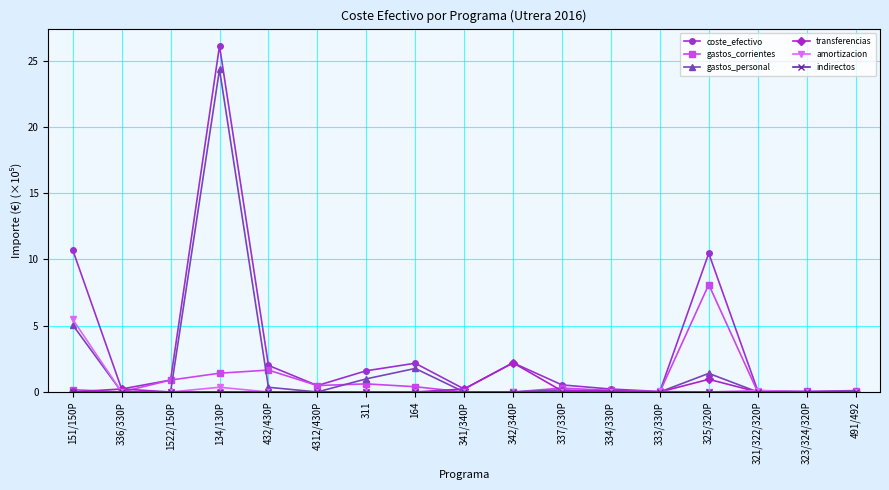

Which category has the highest value across all series?

134/130P